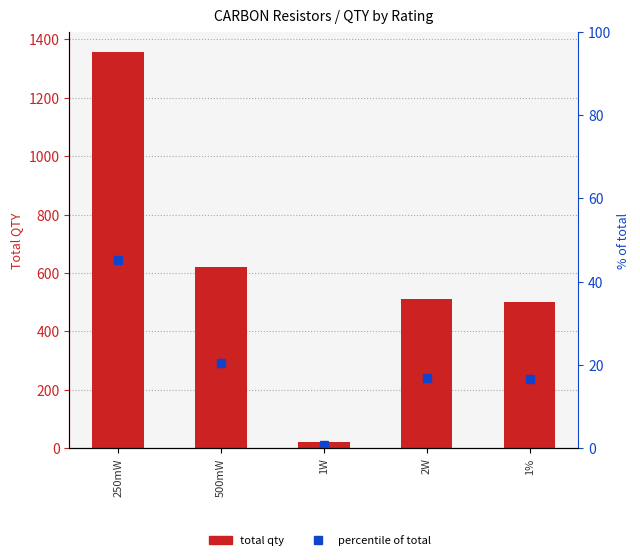

Which category has the lowest value across all series?

1W